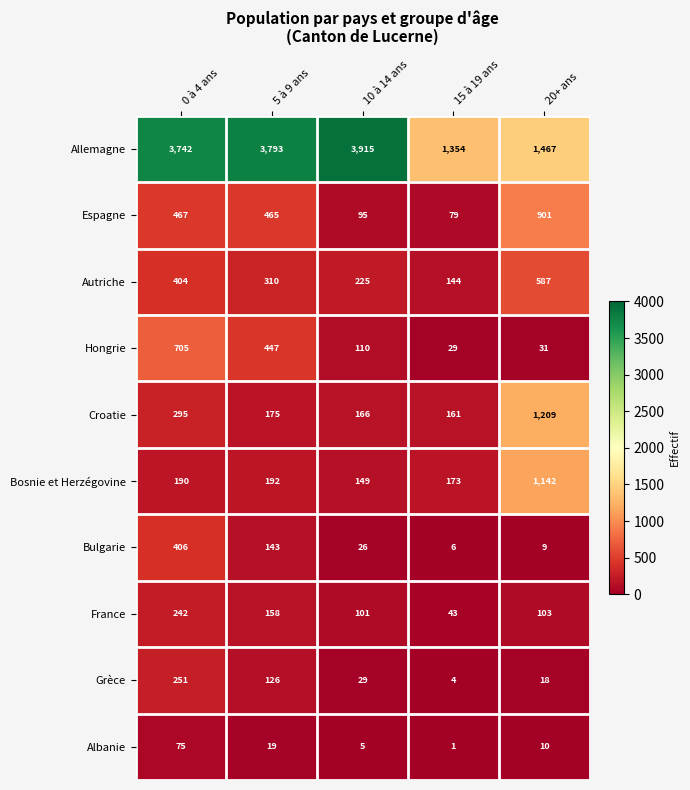

The value of Allemagne at 15 à 19 ans is 2137. True or false?

False